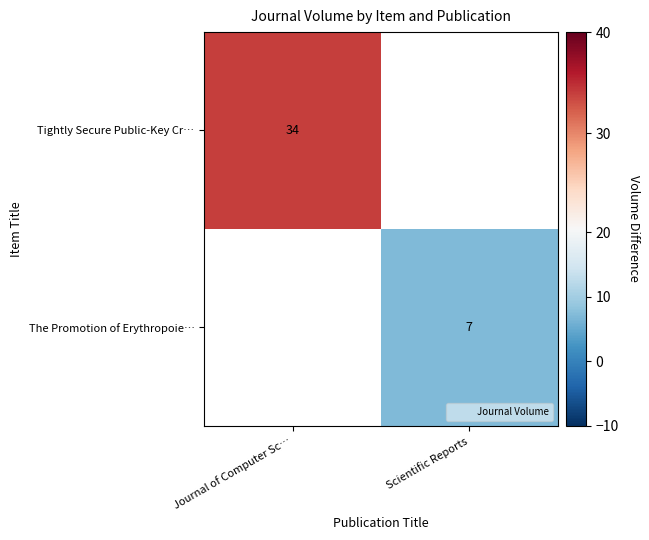

The Tightly Secure Public-Key Cr… series shows 50.5 at Journal of Computer Sc…. True or false?

False